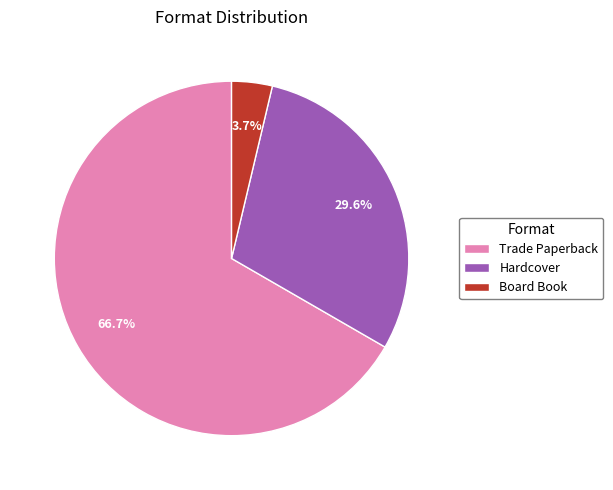

The Trade Paperback slice represents 67% of the pie. True or false?

True